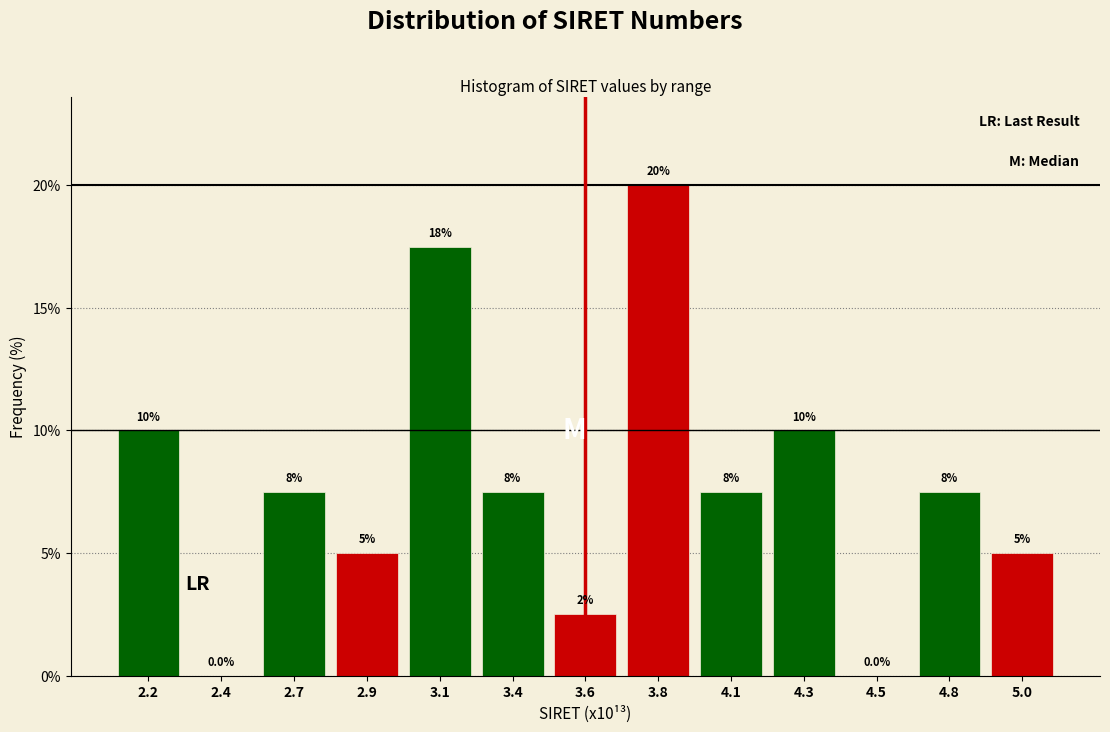

Reading right to left, list all the values displayed in this chart.

5.0=5.0	4.8=7.5	4.5=0.0	4.3=10.0	4.1=7.5	3.8=20.0	3.6=2.5	3.4=7.5	3.1=17.5	2.9=5.0	2.7=7.5	2.4=0.0	2.2=10.0